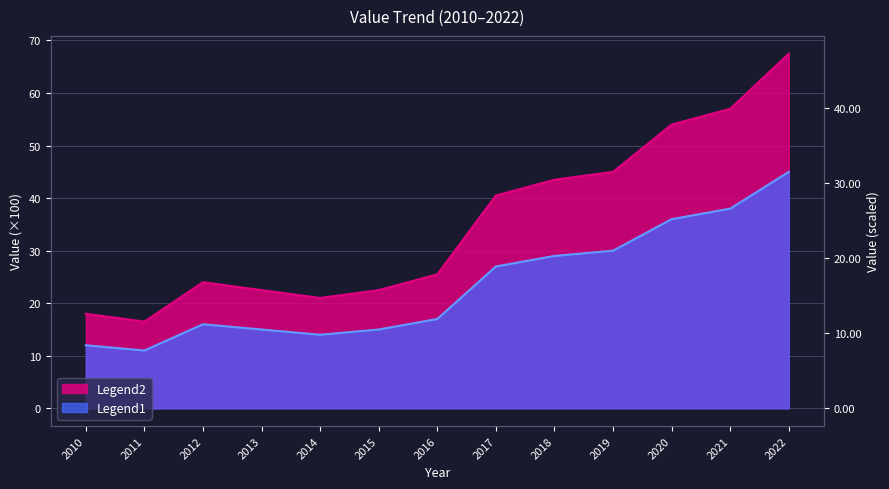

List the labels in order of value, largest first.

2022, 2021, 2020, 2019, 2018, 2017, 2016, 2012, 2013, 2015, 2014, 2010, 2011